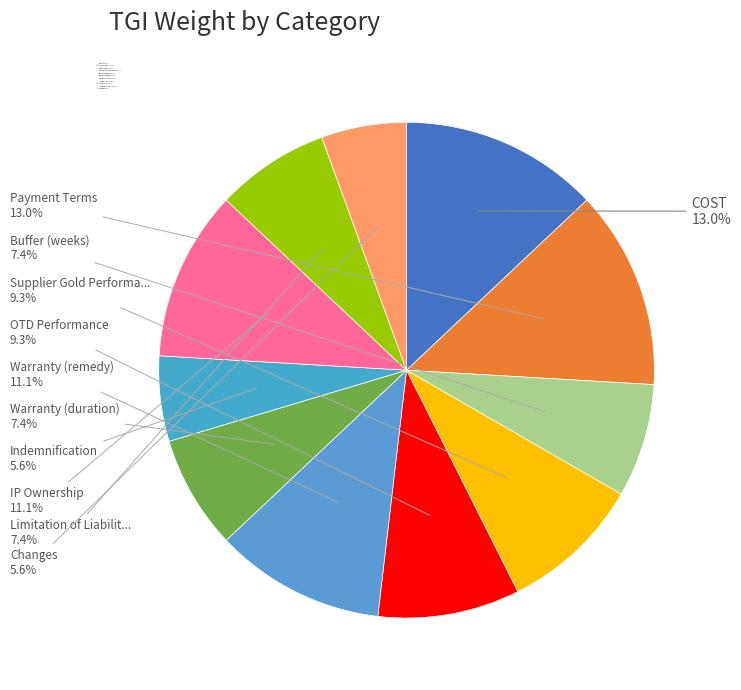

Count the number of slices in the pie.

11